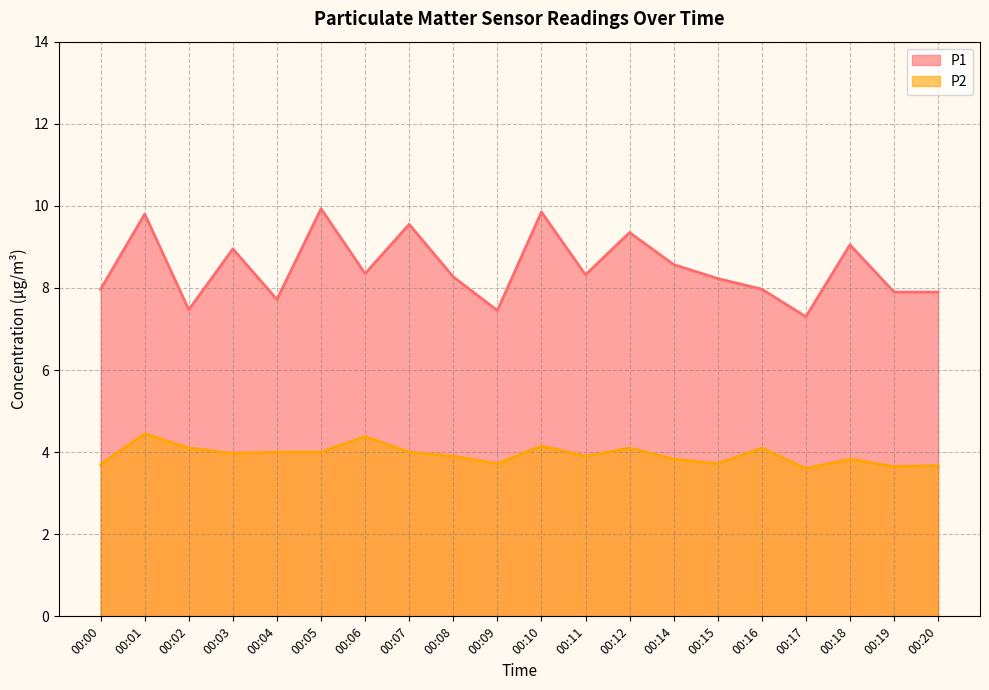

What are all the series names shown in the legend?

P1, P2